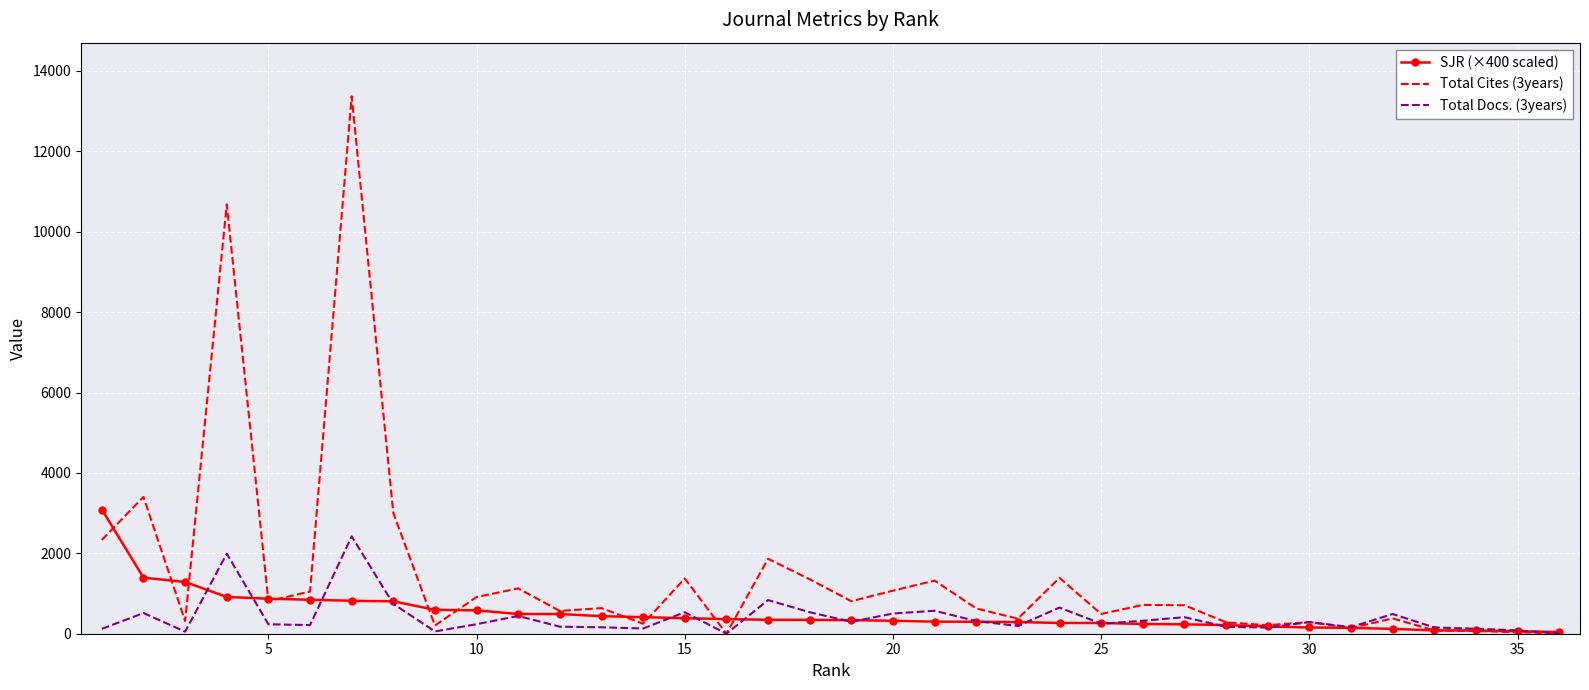

What is the maximum value shown in the chart?

13366.0